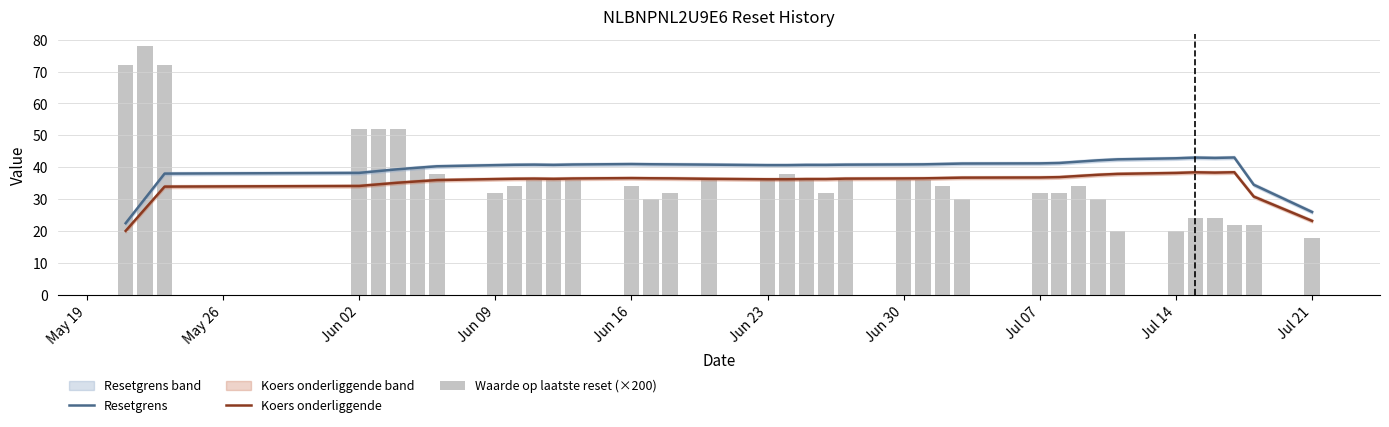

True or false: Koers onderliggende and Resetgrens cross at least once.

False